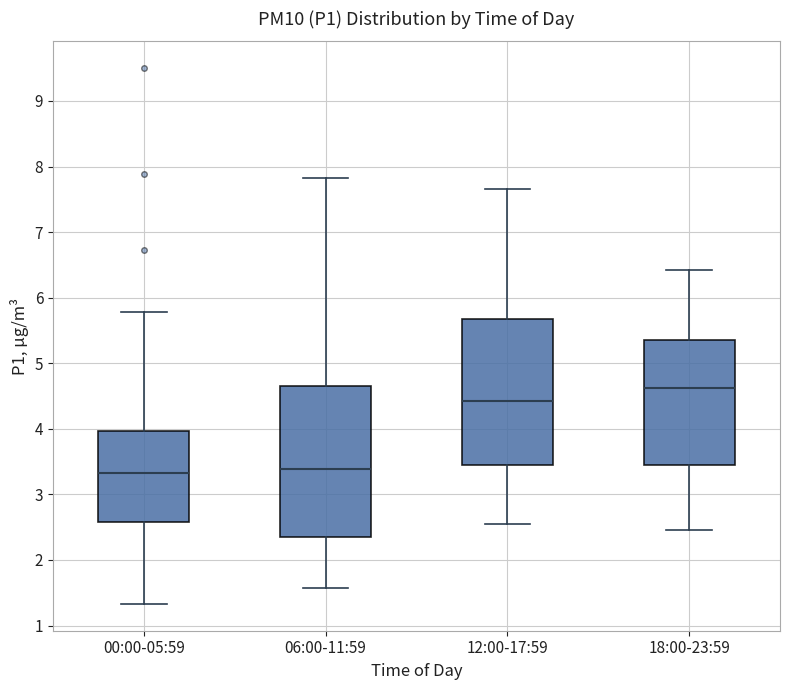

Reading left to right, read every box against the y-axis: the position of its median line, the range the box covers, and the ends of its whiskers. The values are not printed on the chart, so give them approximately, as read against the axis.

00:00-05:59: median 3.3, box 2.6 to 4.0, whiskers 1.3 to 5.8
06:00-11:59: median 3.4, box 2.4 to 4.7, whiskers 1.6 to 7.8
12:00-17:59: median 4.4, box 3.5 to 5.7, whiskers 2.6 to 7.7
18:00-23:59: median 4.6, box 3.5 to 5.4, whiskers 2.5 to 6.4